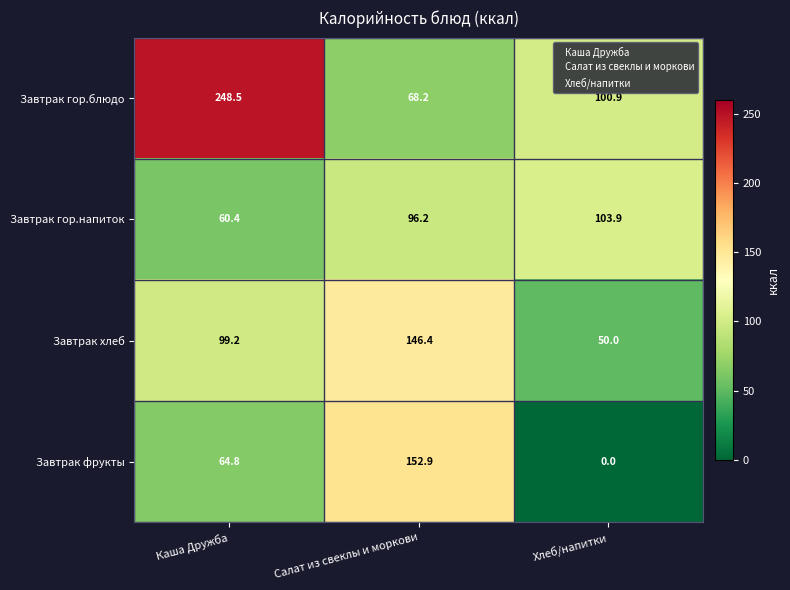

What is the average value of the Завтрак фрукты series?

72.6